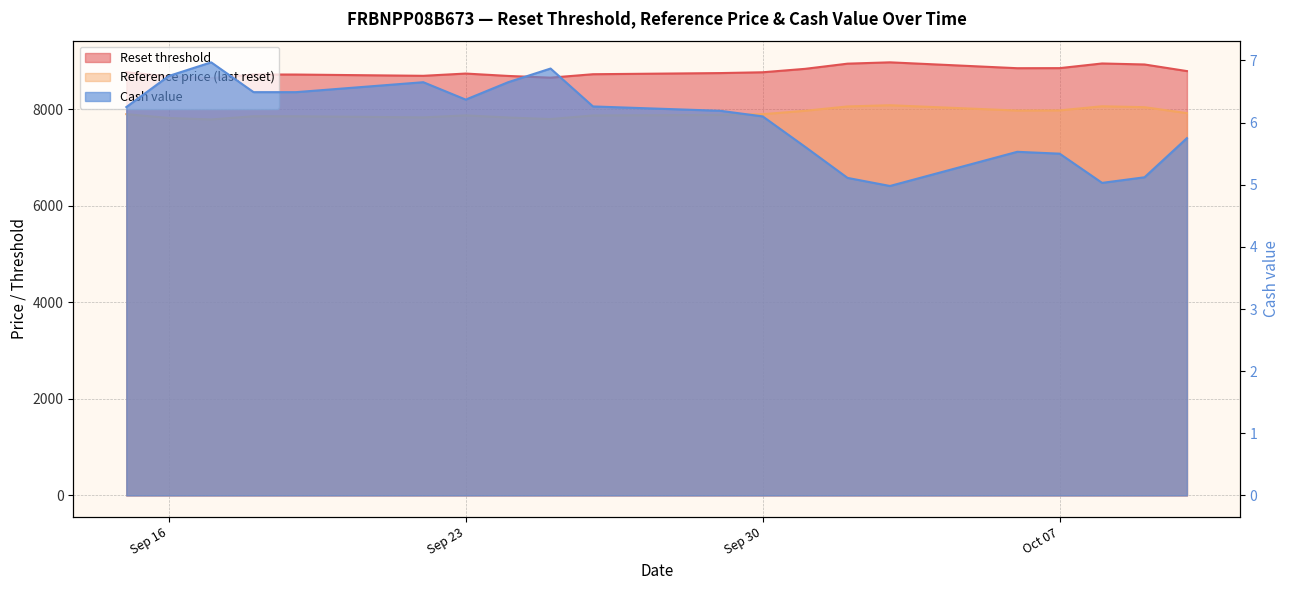

List the labels in order of Reference price (last reset) value, smallest first.

2025-09-17, 2025-09-25, 2025-09-16, 2025-09-24, 2025-09-22, 2025-09-19, 2025-09-18, 2025-09-26, 2025-09-23, 2025-09-29, 2025-09-30, 2025-09-15, 2025-10-10, 2025-10-01, 2025-10-06, 2025-10-07, 2025-10-09, 2025-10-02, 2025-10-08, 2025-10-03